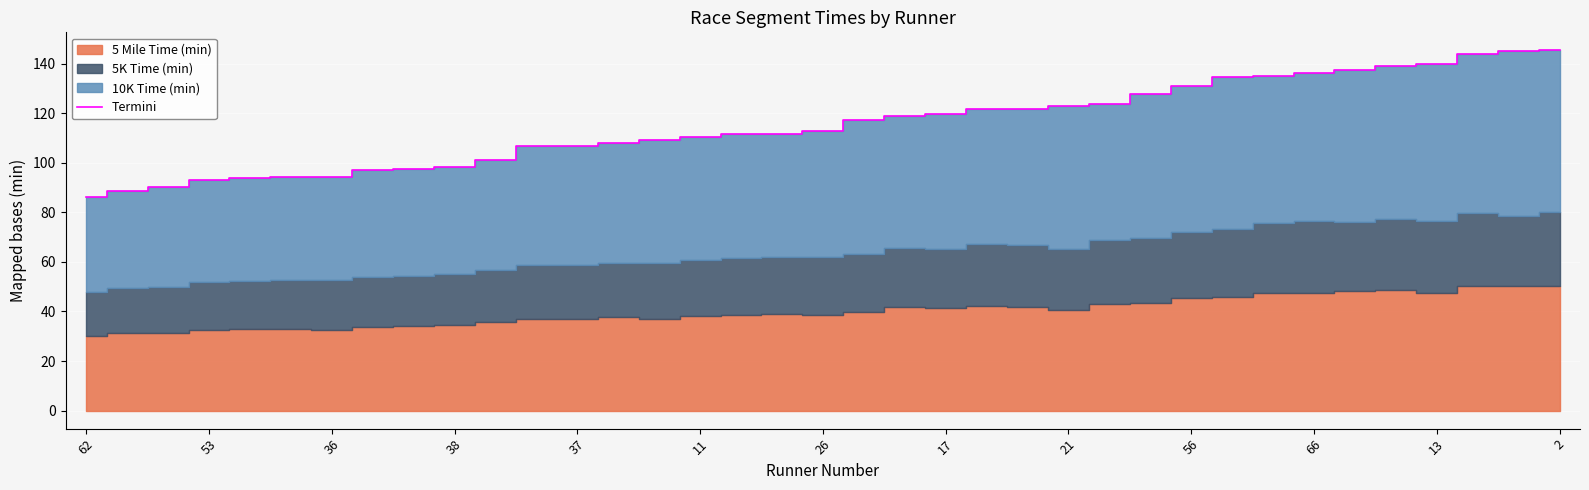

What is the maximum value shown in the chart?

145.3